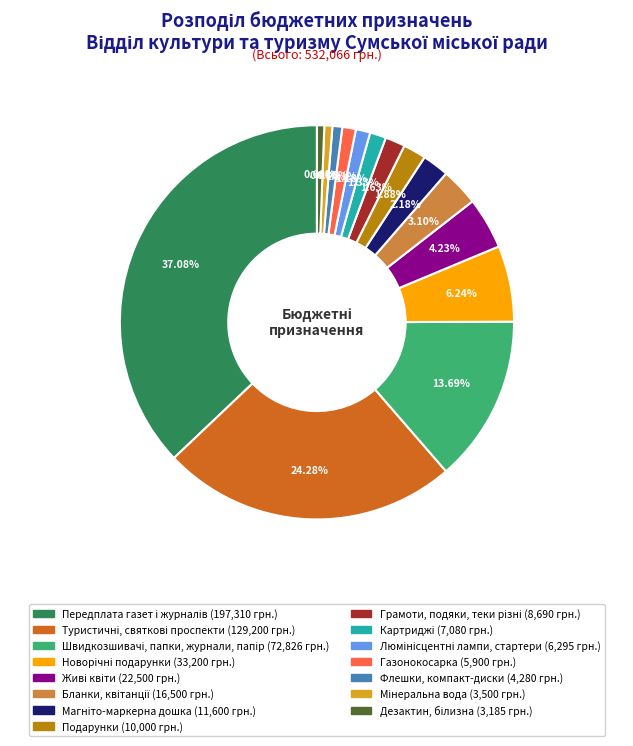

Is there a majority slice in this chart?

No